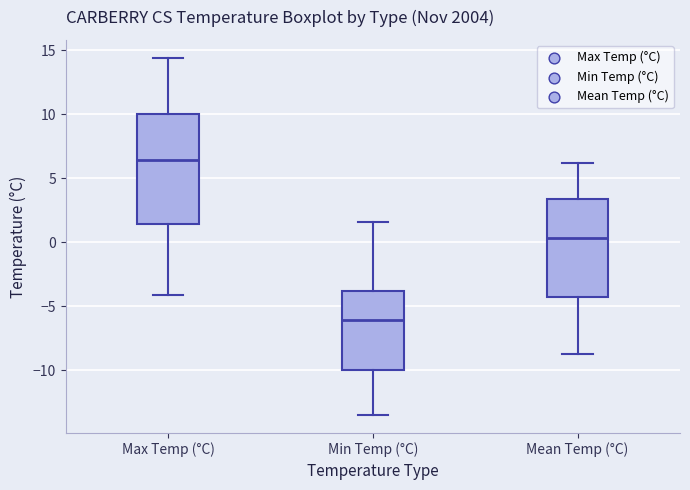

Reading left to right, transcribe this box plot: for each box, give where its median line is, the range the box spans, and where its two whiskers end, as read against the y-axis. The values are not printed on the chart, so give them approximately, as read against the axis.

Max Temp (°C): median 6.5, box 1.5 to 10.0, whiskers -4.0 to 14.5
Min Temp (°C): median -6.0, box -10.0 to -4.0, whiskers -13.5 to 1.5
Mean Temp (°C): median 0.5, box -4.0 to 3.5, whiskers -8.5 to 6.0